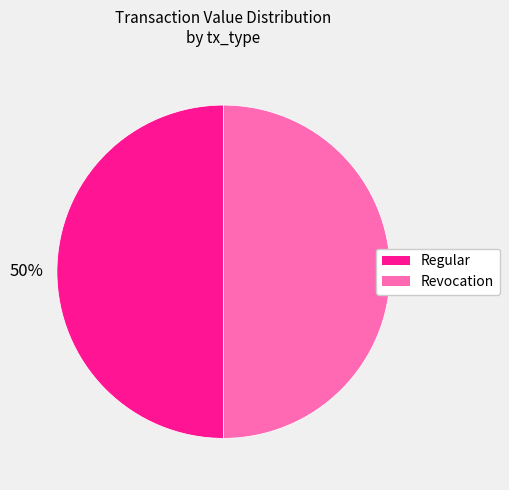

Do Revocation and Regular together represent more than half of the pie?

Yes